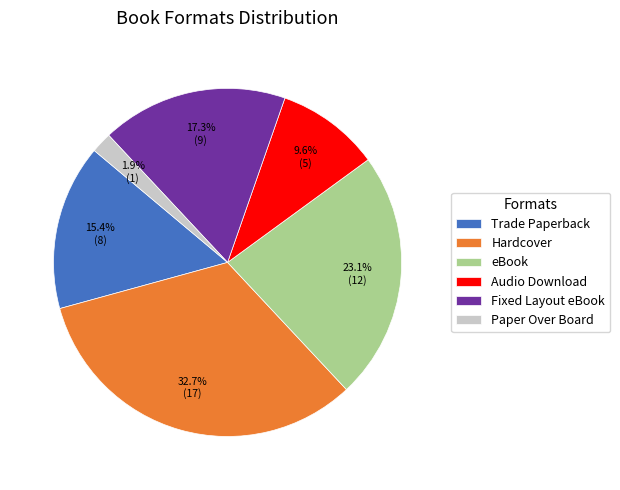

What is the ratio of the value at Hardcover to the value at Fixed Layout eBook?

1.9